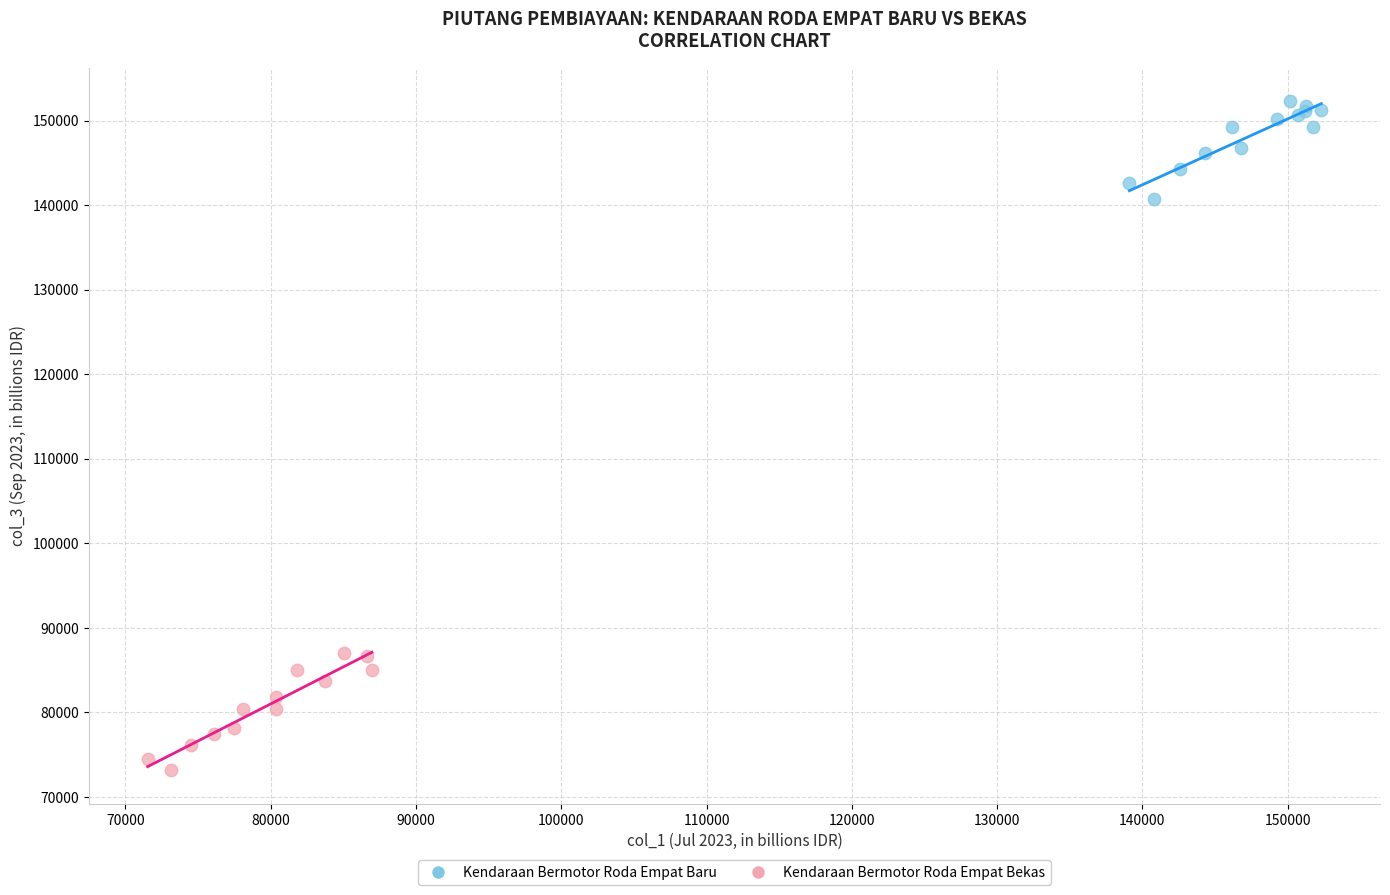

Which series reaches the maximum Y coordinate?

Kendaraan Bermotor Roda Empat Baru